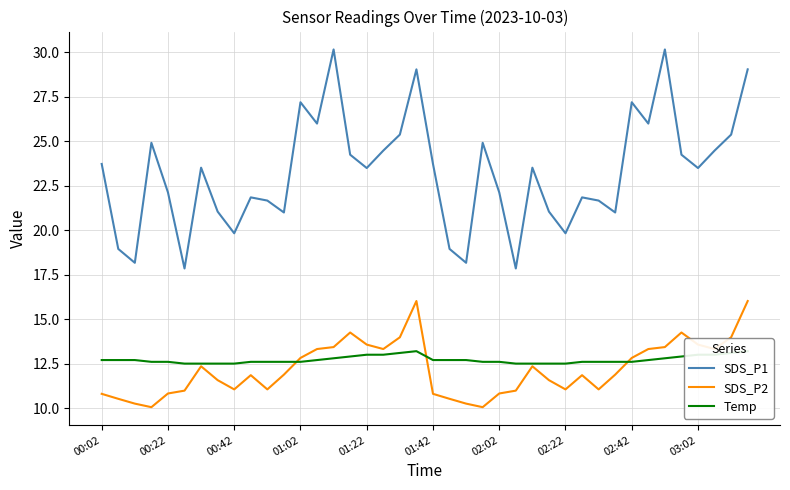

True or false: SDS_P2 and SDS_P1 cross at least once.

False